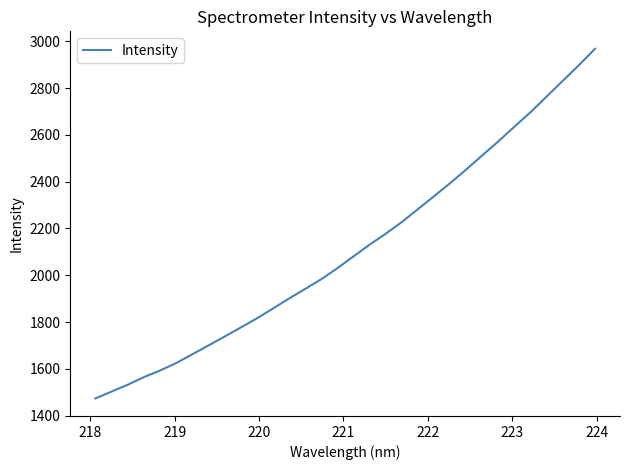

What is the maximum value shown in the chart?

2967.9